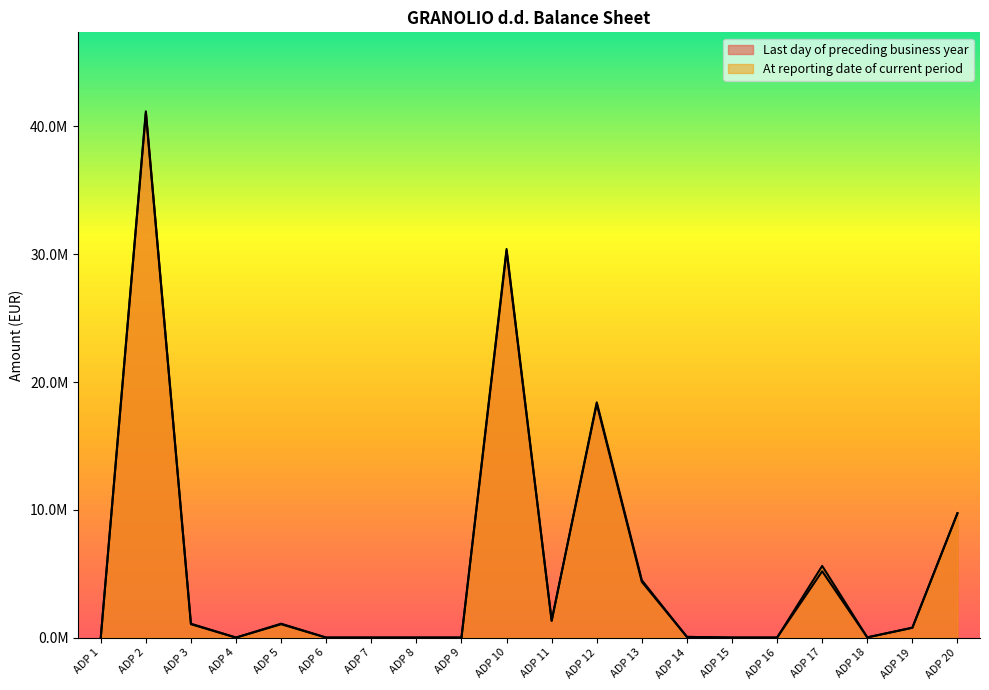

At which category does At reporting date of current period reach its first local valley?

ADP 4